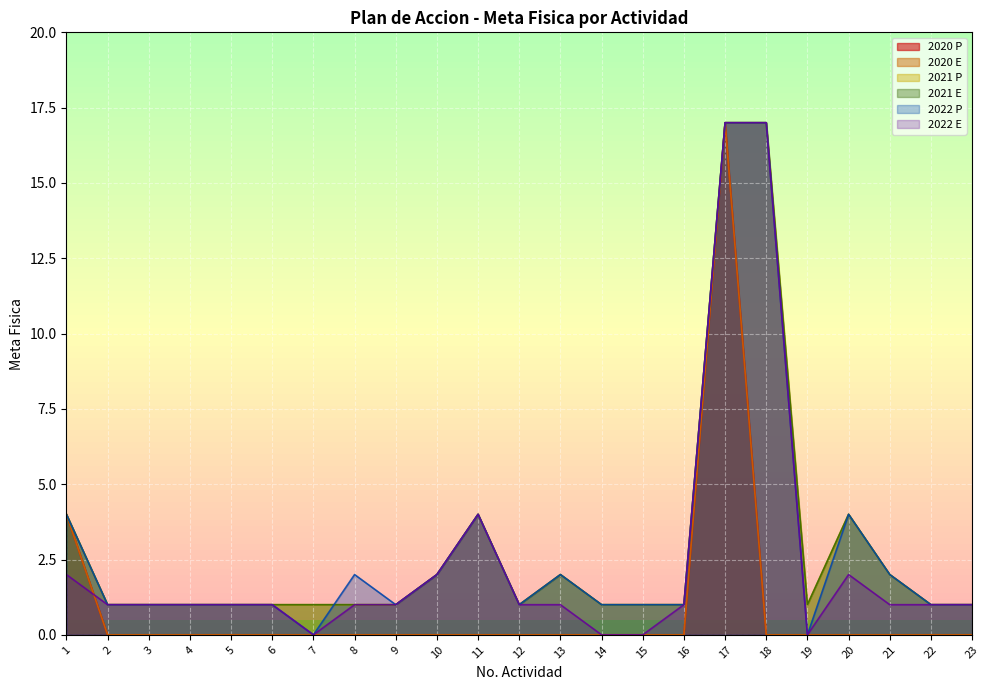

What is the average value of the 2022 E series?

2